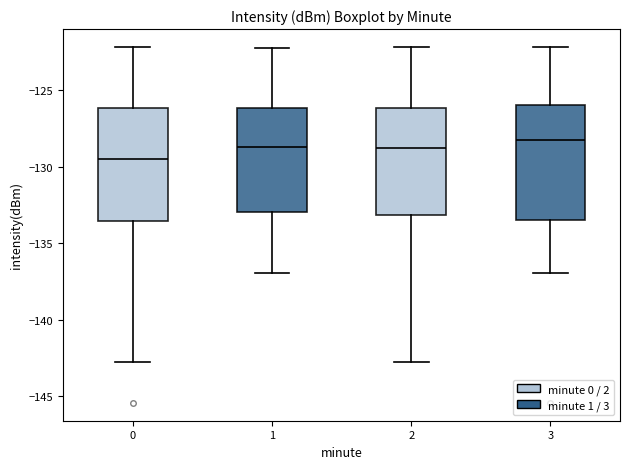

Which box's median line is the lowest?

0